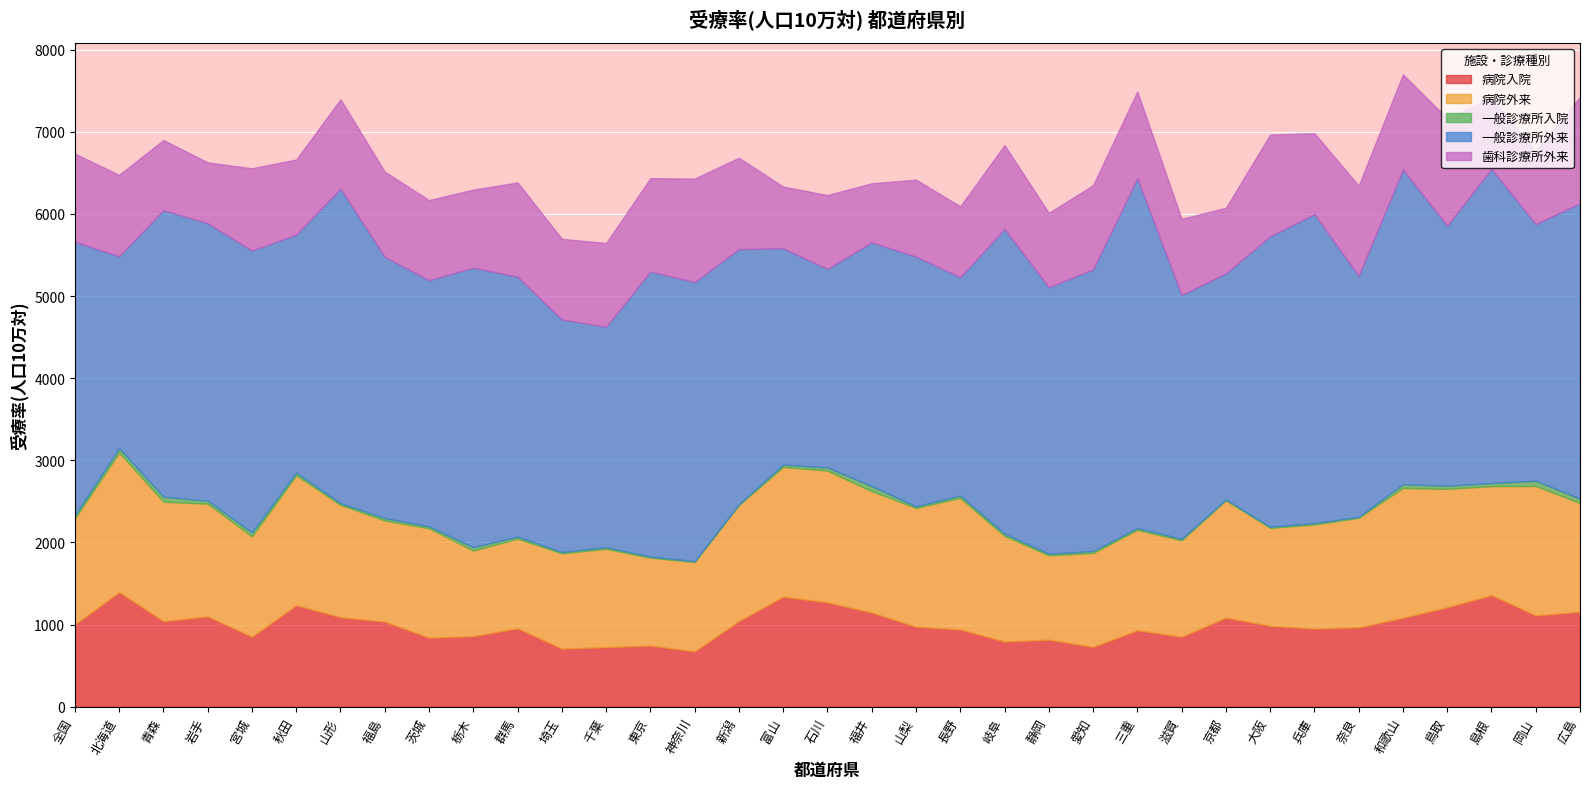

What is the minimum value for 一般診療所外来?

2337